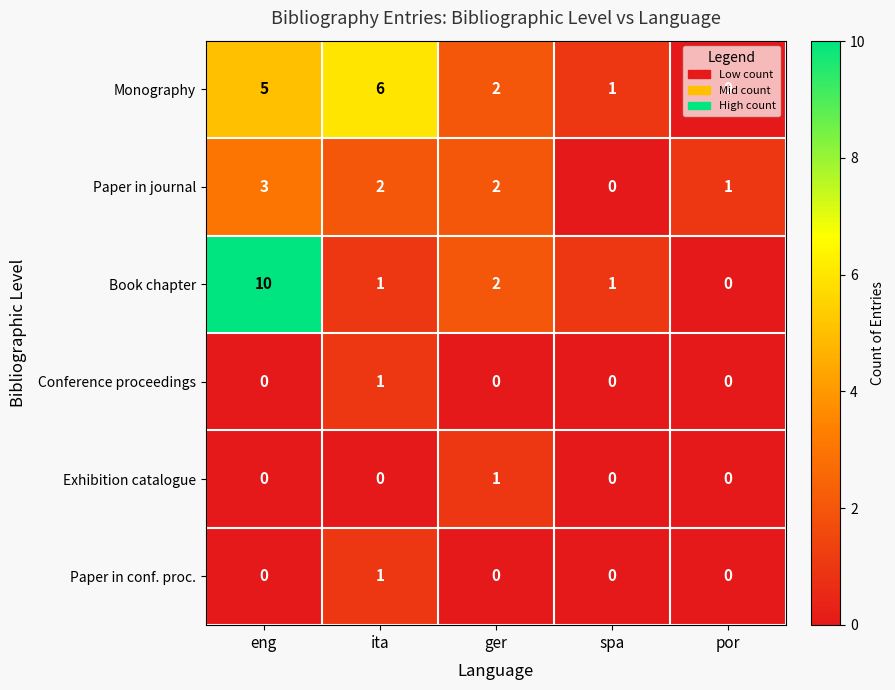

Which category has the highest value in the Book chapter series?

eng